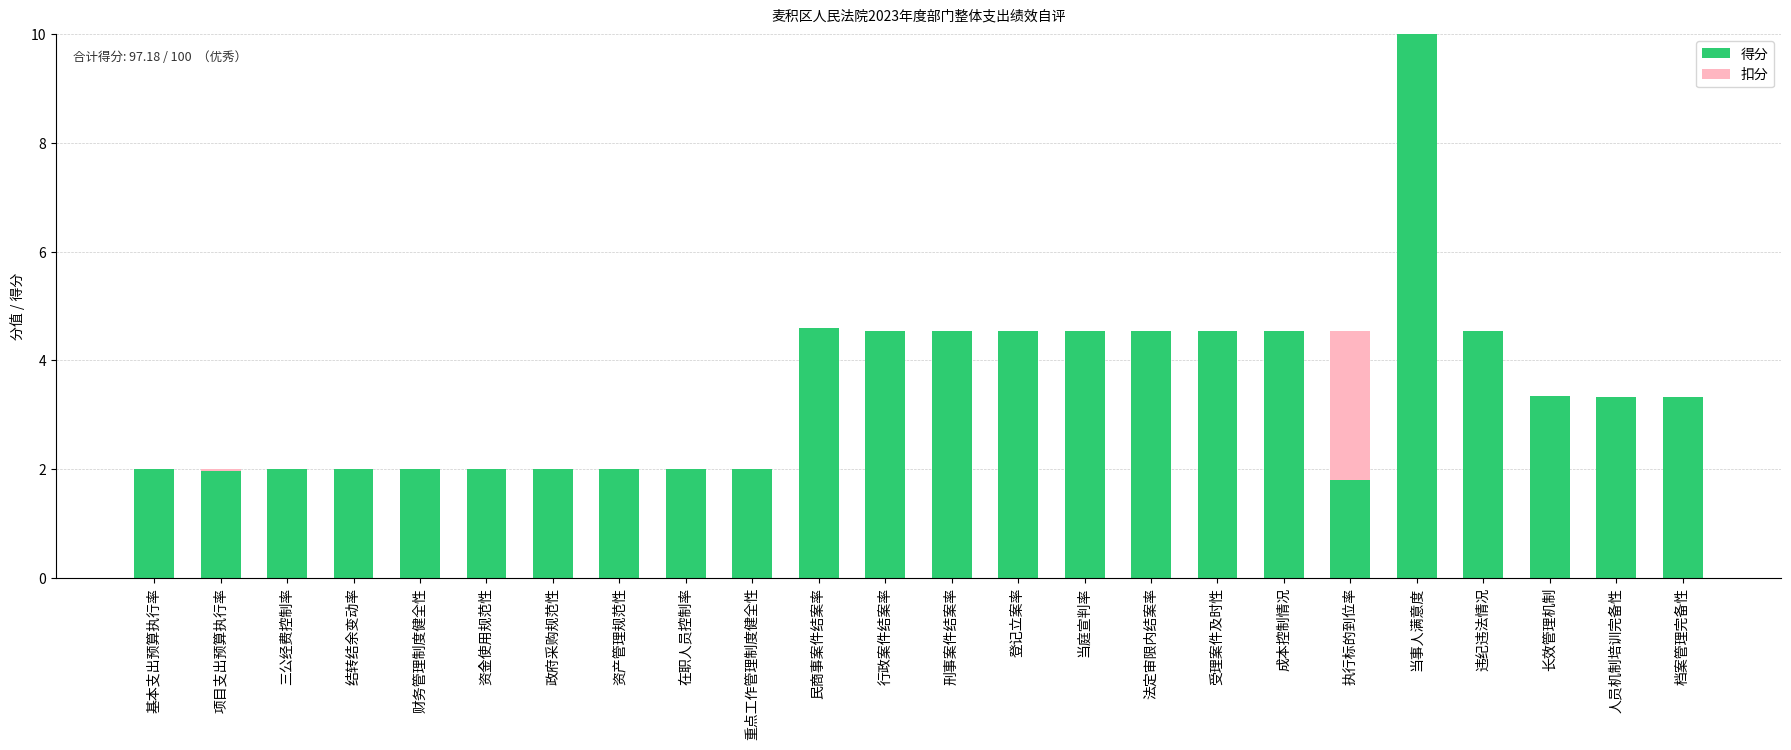

Are the bars horizontal?

No